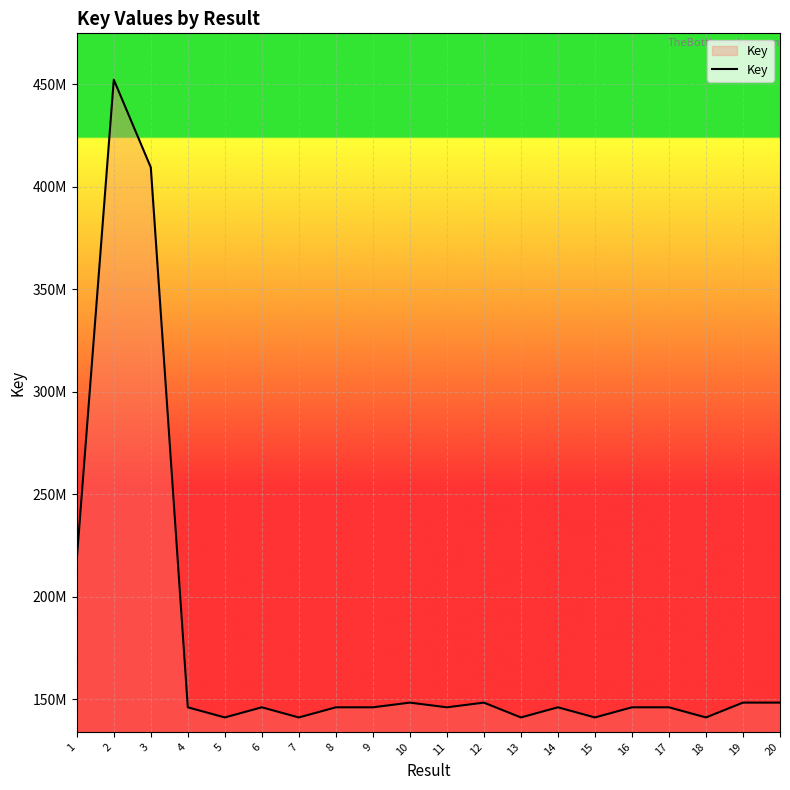

What is the maximum value shown in the chart?

452272092